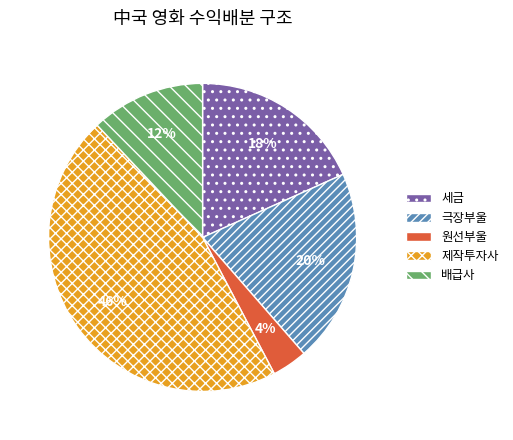

Do 배급사 and 원선부울 together represent more than half of the pie?

No